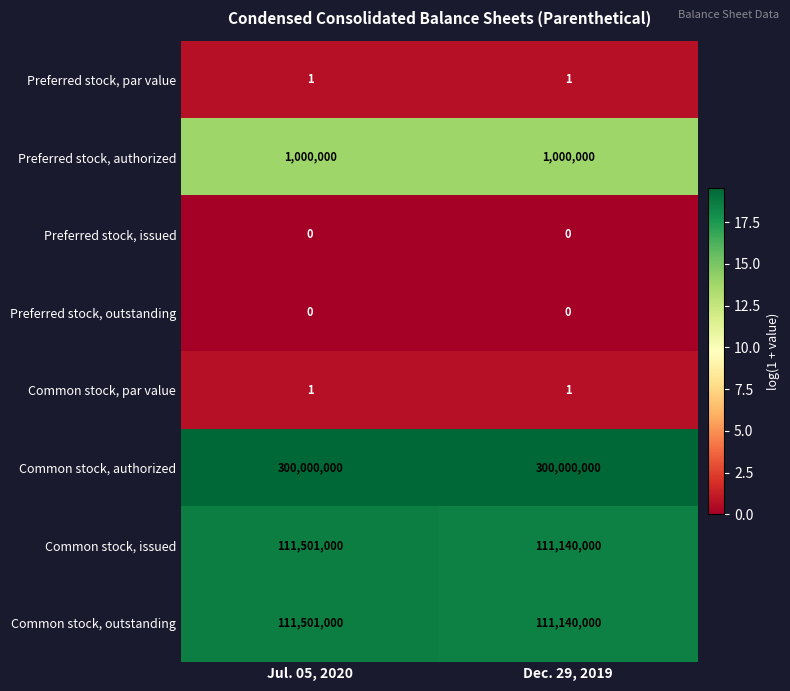

The value of Common stock, issued at Jul. 05, 2020 is 60507644. True or false?

False